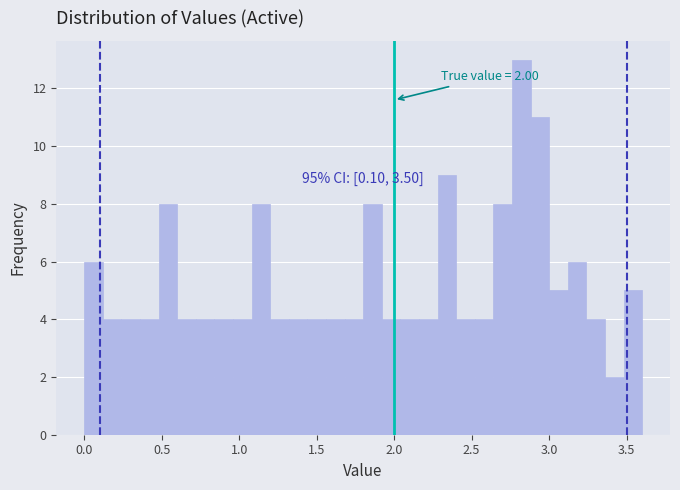

Read against the x-axis, roughly where is the centre of the tallest bar?

2.80